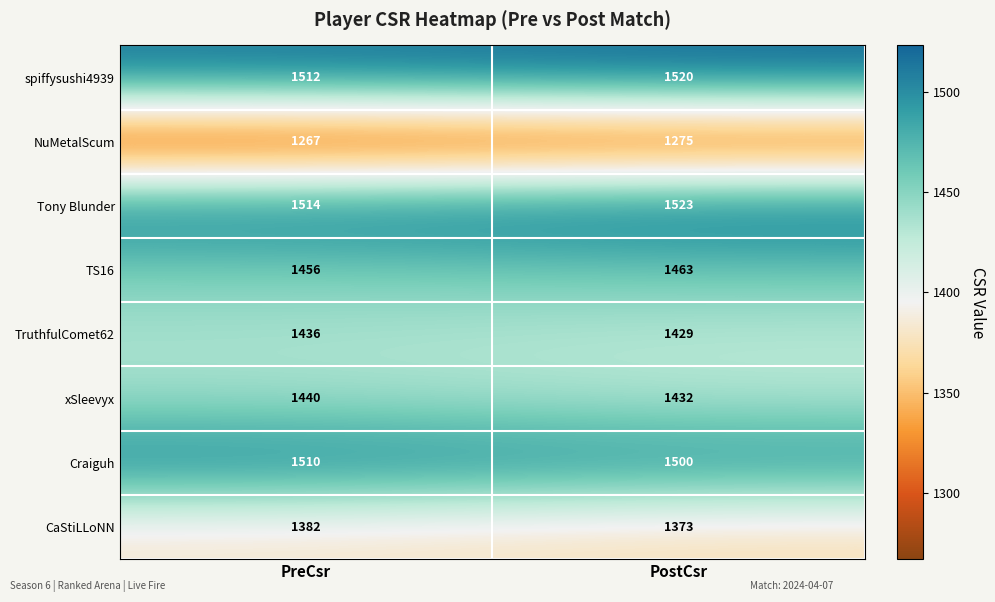

Reading right to left, list all the values displayed in this chart.

spiffysushi4939: 1520	1512
NuMetalScum: 1275	1267
Tony Blunder: 1523	1514
TS16: 1463	1456
TruthfulComet62: 1429	1436
xSleevyx: 1432	1440
Craiguh: 1500	1510
CaStiLLoNN: 1373	1382